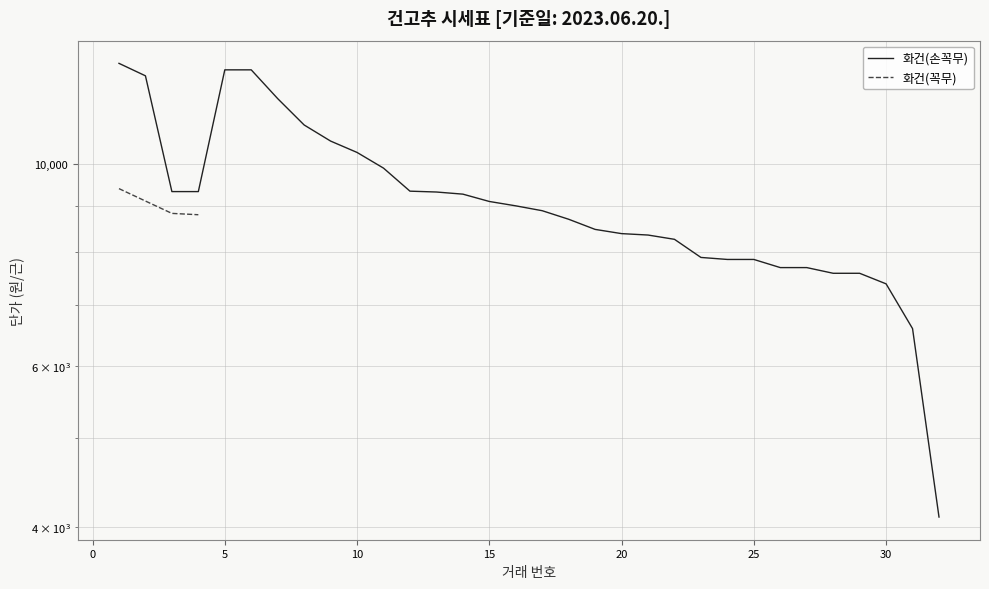

The chart shows a value of 16070 at 15. True or false?

False